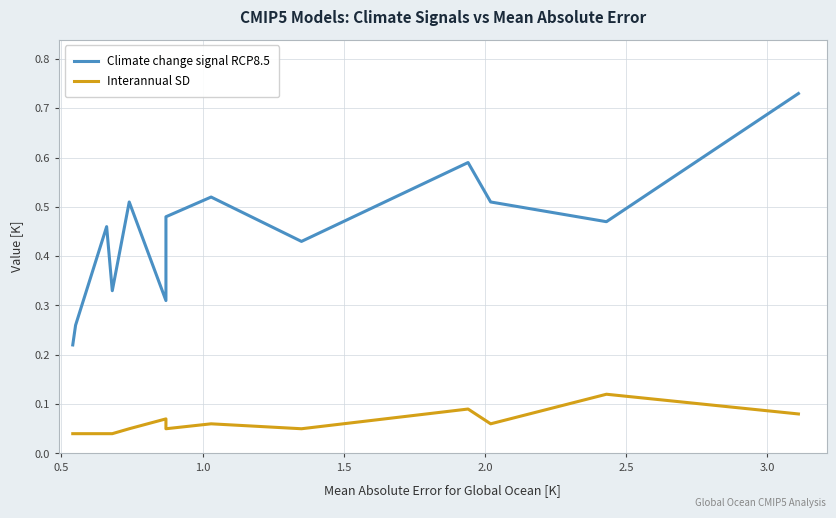

Which series changed the most between 10 and 12?

Climate change signal RCP8.5